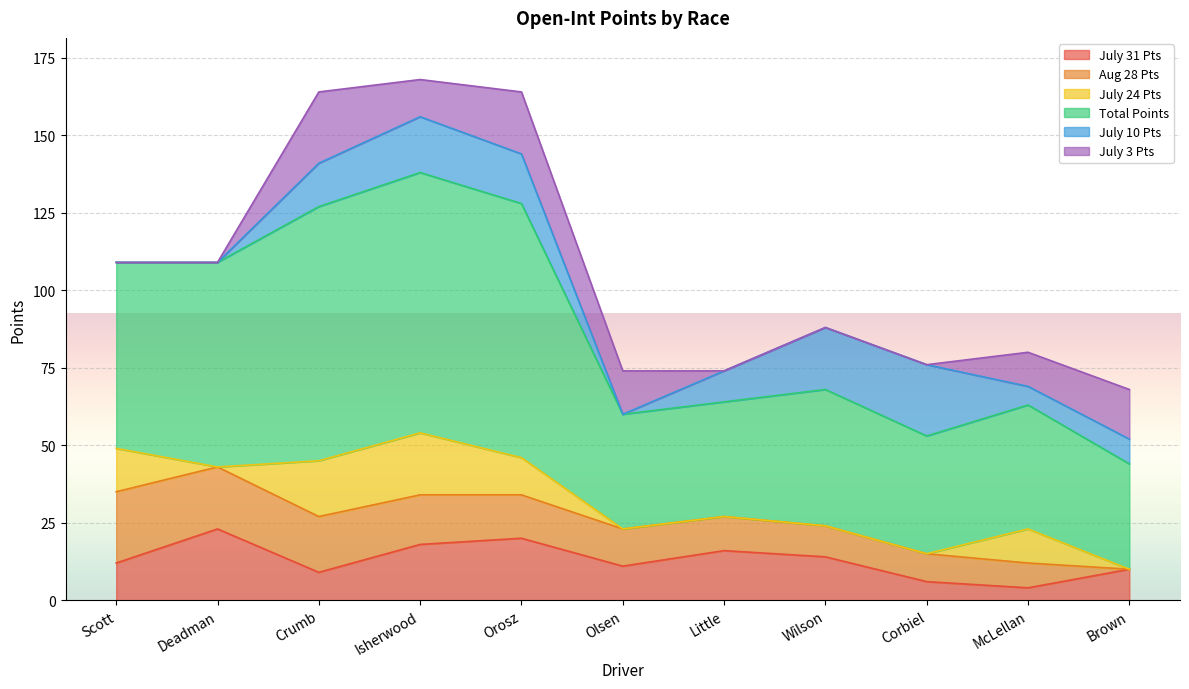

What is the label of the 3rd point from the right?

Corbiel